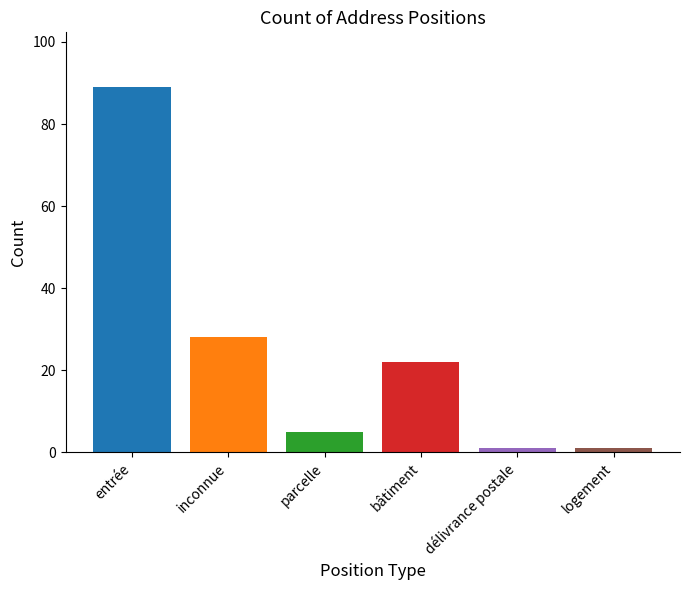

What is the difference between the second highest and second lowest values?

27